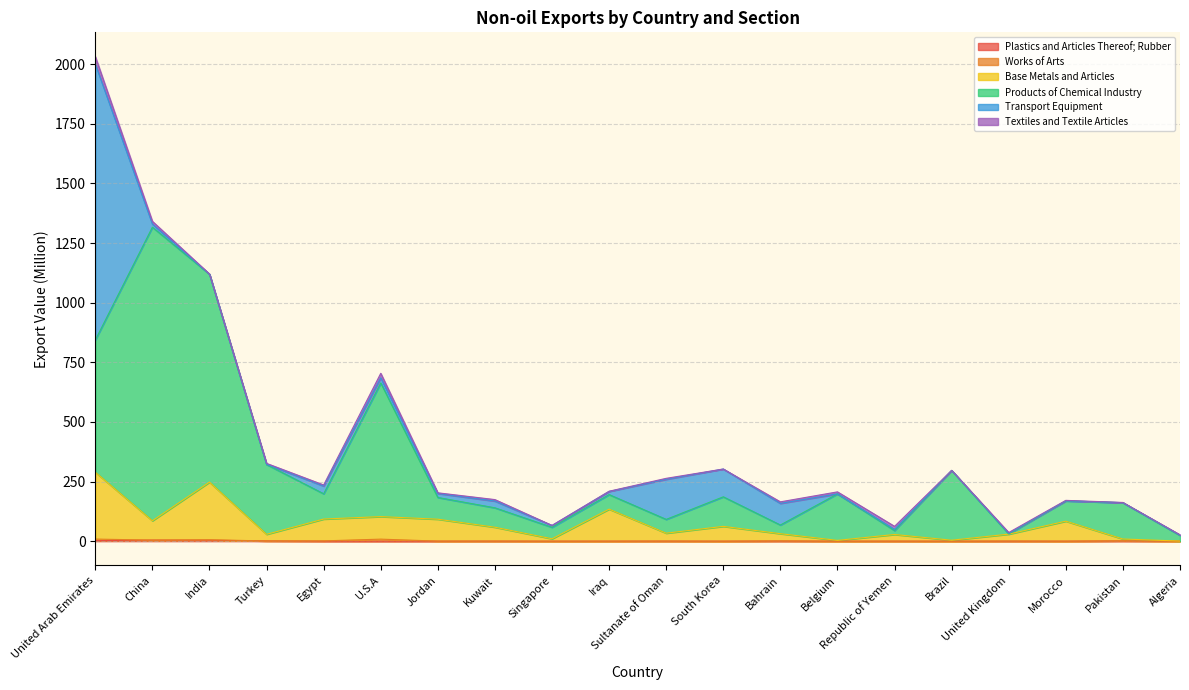

What is the average value of the Plastics and Articles Thereof; Rubber series?

0.7